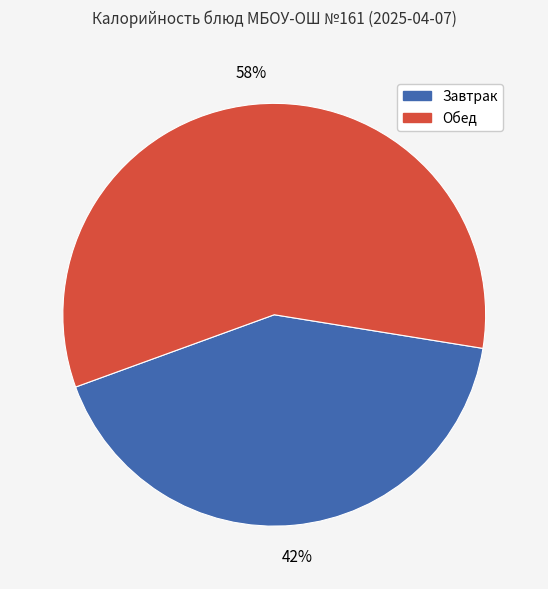

What is the largest slice in the pie chart?

Обед